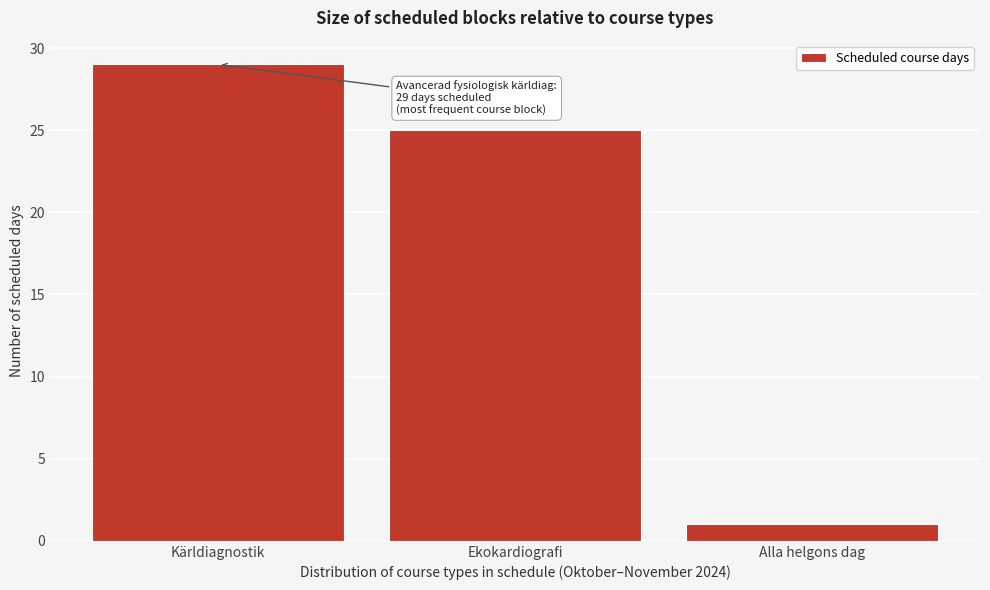

Reading right to left, extract all data points from this chart.

1	25	29